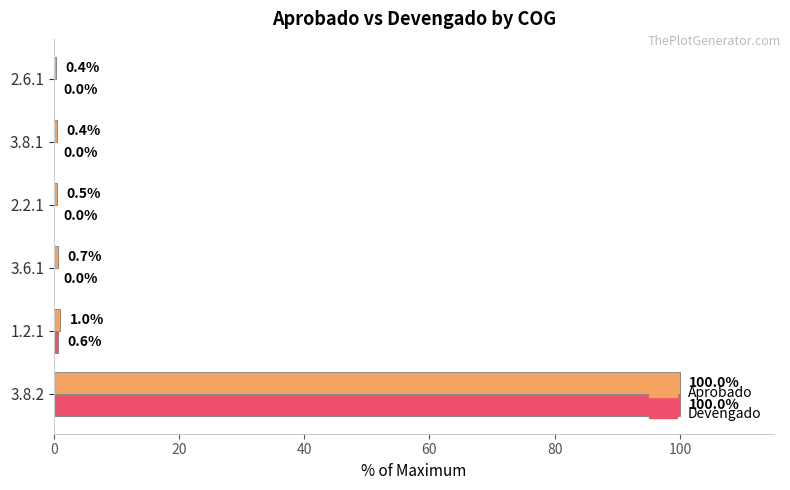

What is the sum of the Devengado values at 3.6.1 and 3.8.2?

100.0